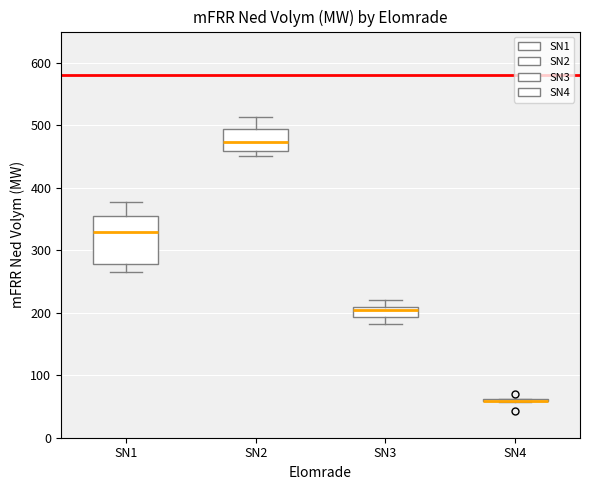

Reading left to right, transcribe this box plot: for each box, give where its median line is, the range the box spans, and where its two whiskers end, as read against the y-axis. The values are not printed on the chart, so give them approximately, as read against the axis.

SN1: median 330, box 280 to 360, whiskers 270 to 380
SN2: median 470, box 460 to 490, whiskers 450 to 510
SN3: median 200, box 190 to 210, whiskers 180 to 220
SN4: box collapsed to a line at 60, whiskers 60 to 60